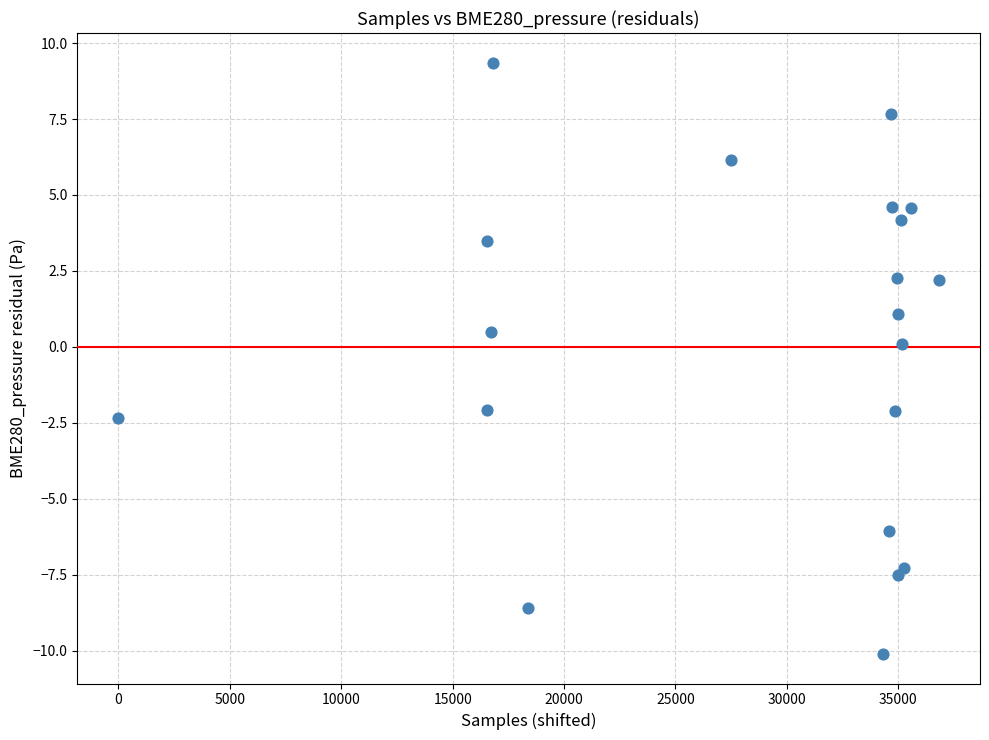

What is the range of X values (max minus min)?

36824.0